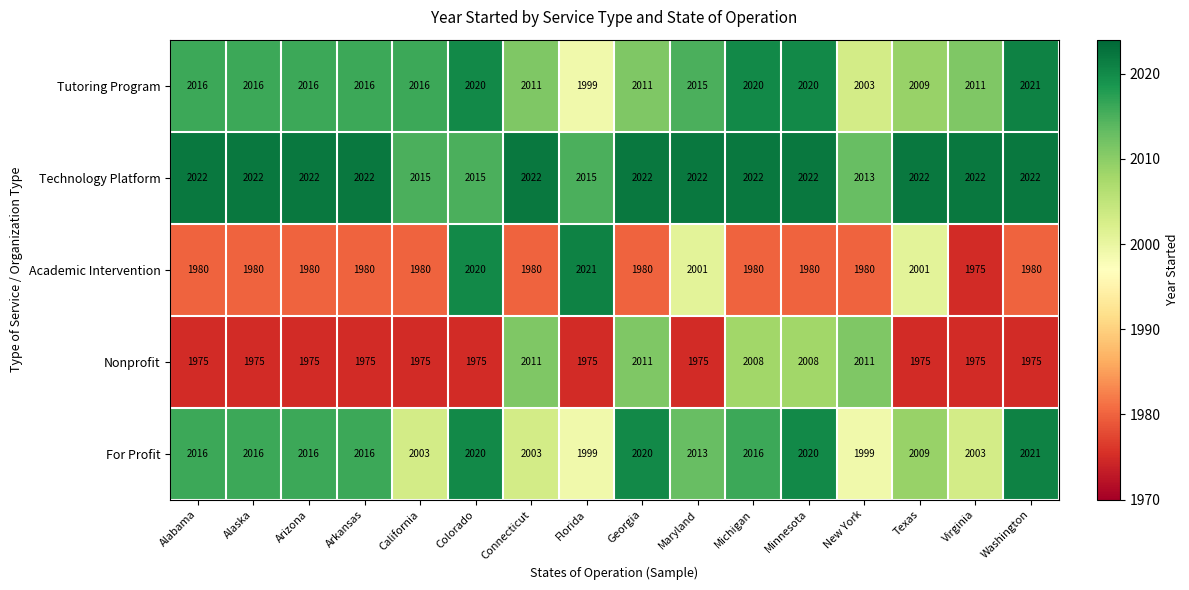

What is the spread (max minus min) of values at Alabama?

47